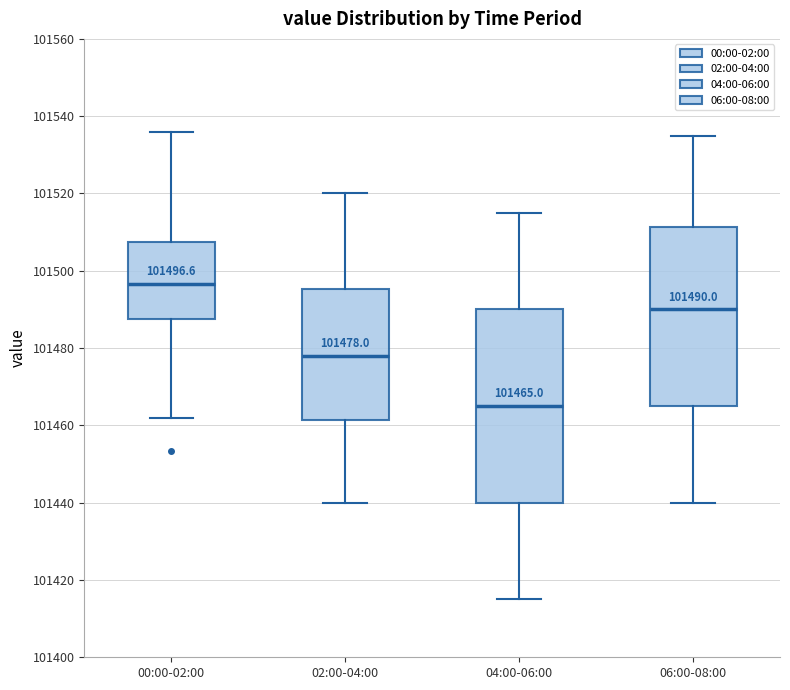

Comparing the boxes themselves (not the whiskers), which one is the tallest?

04:00-06:00